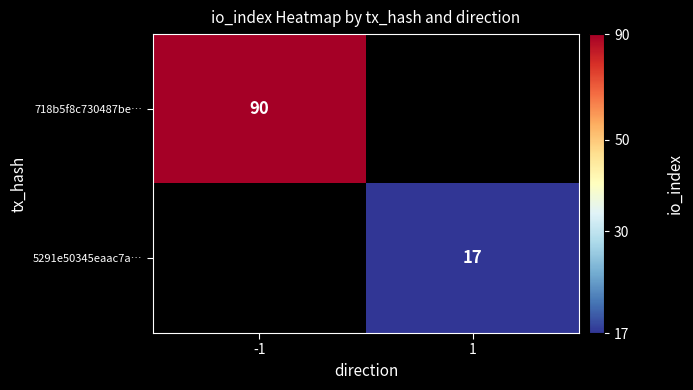

The 5291e50345eaac7a… series shows 8 at 1. True or false?

False